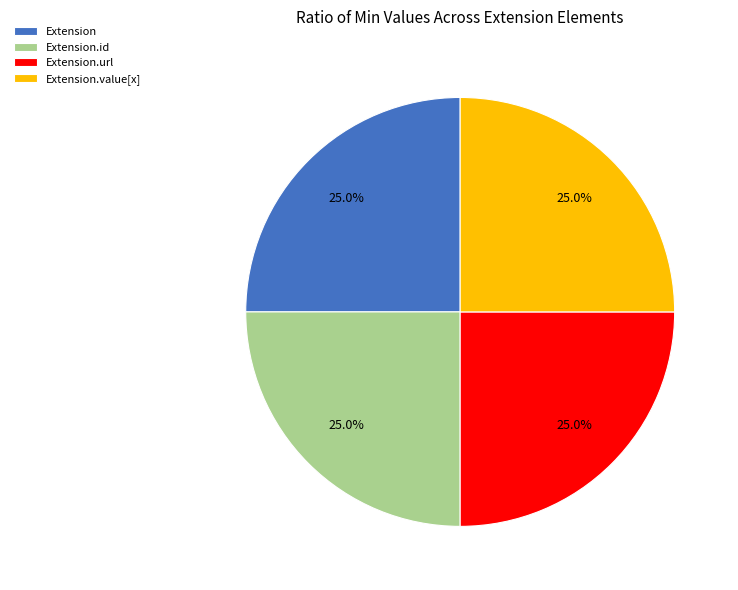

To the nearest percent, what is the average slice percentage?

25%